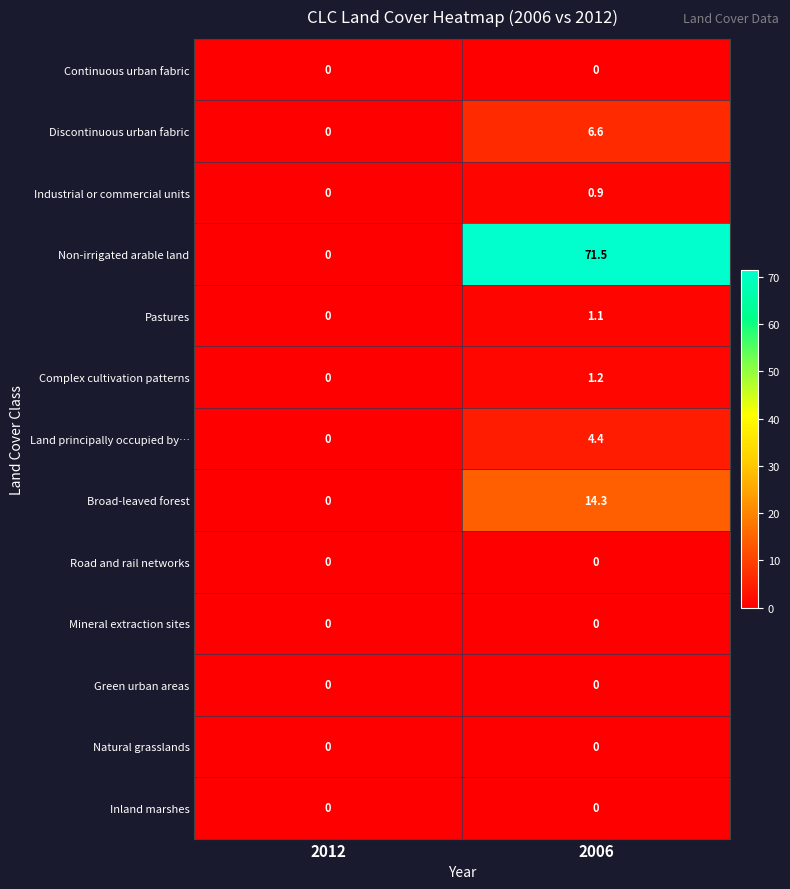

List the labels in order of Complex cultivation patterns value, smallest first.

2012, 2006